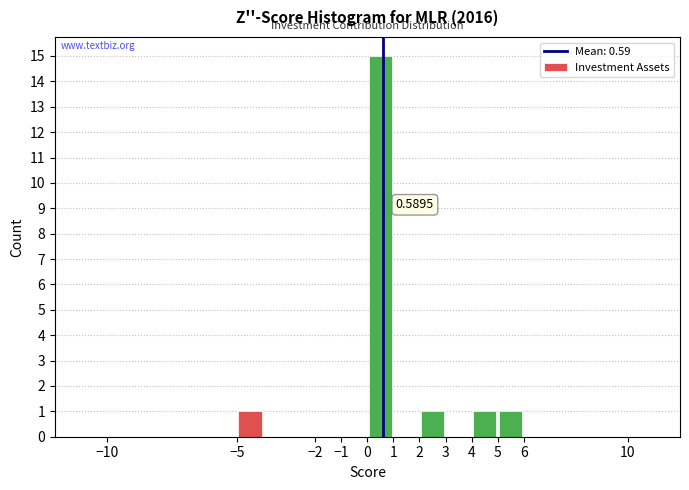

Over which range of the x-axis is the bar tallest?

0 to 1